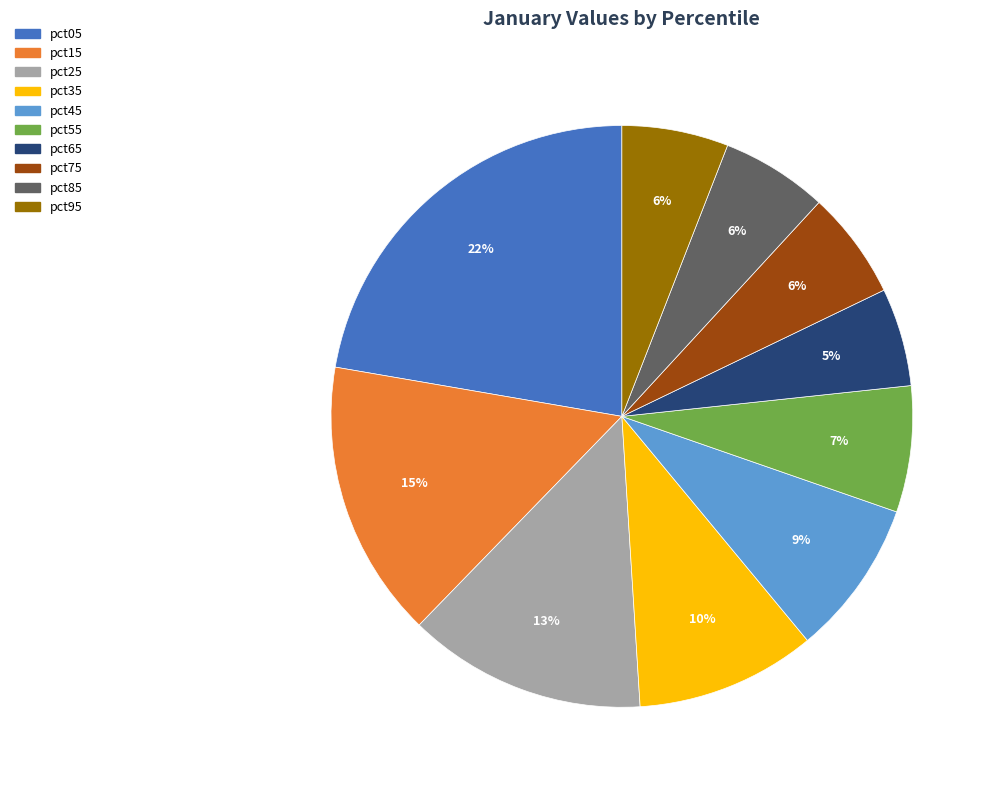

Is there any slice that represents more than half of the pie?

No